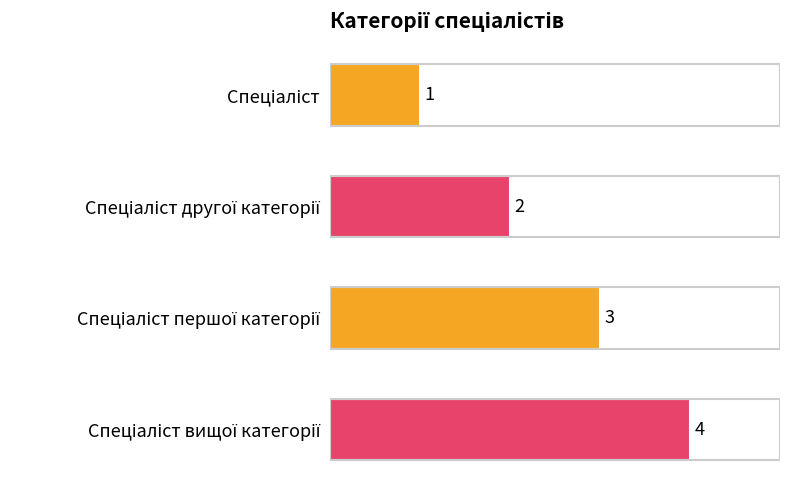

Count the values in the range 2 to 4.

3